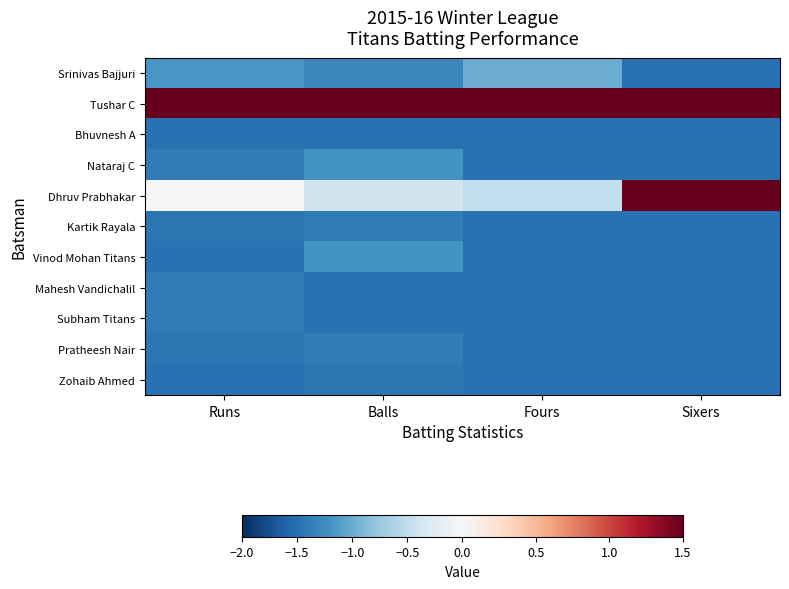

Which series changed the most between Fours and Sixers?

Dhruv Prabhakar